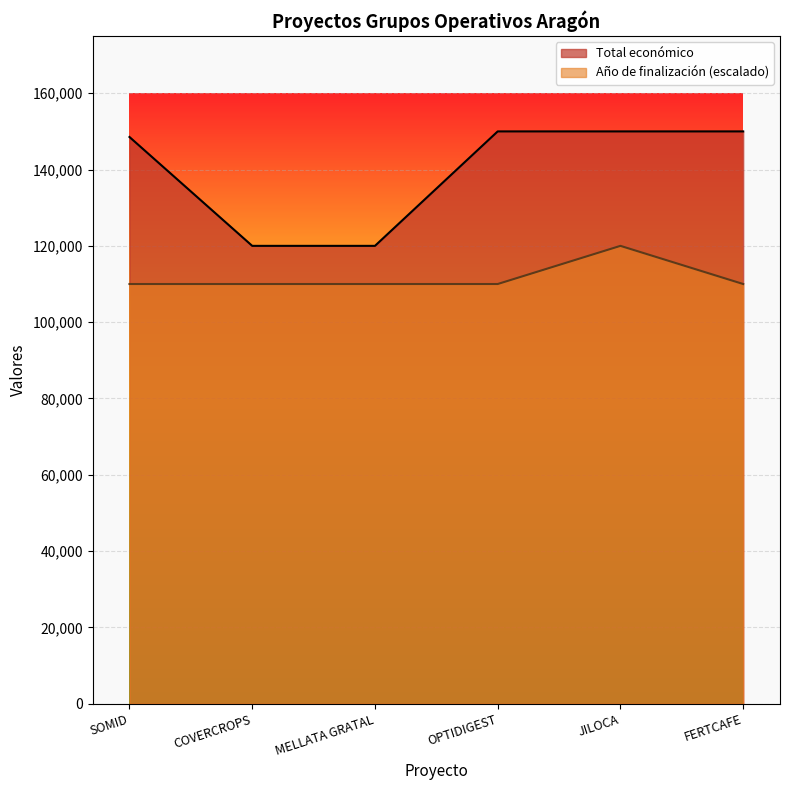

What is the maximum value for Año de finalización?

120000